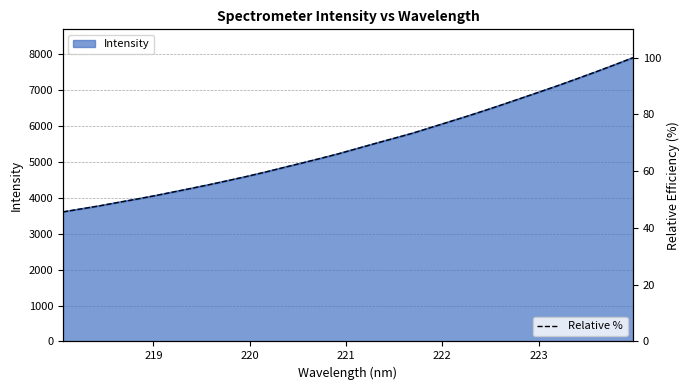

What is the maximum value for Intensity?

7900.3